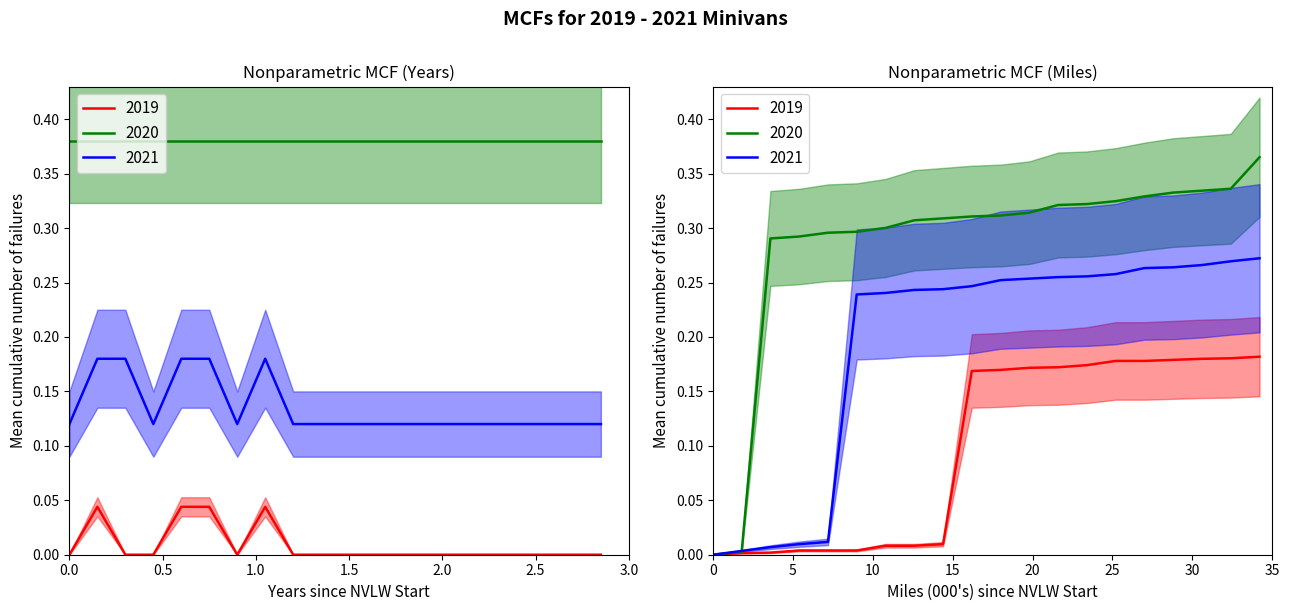

What position from the left is 1.0?

3